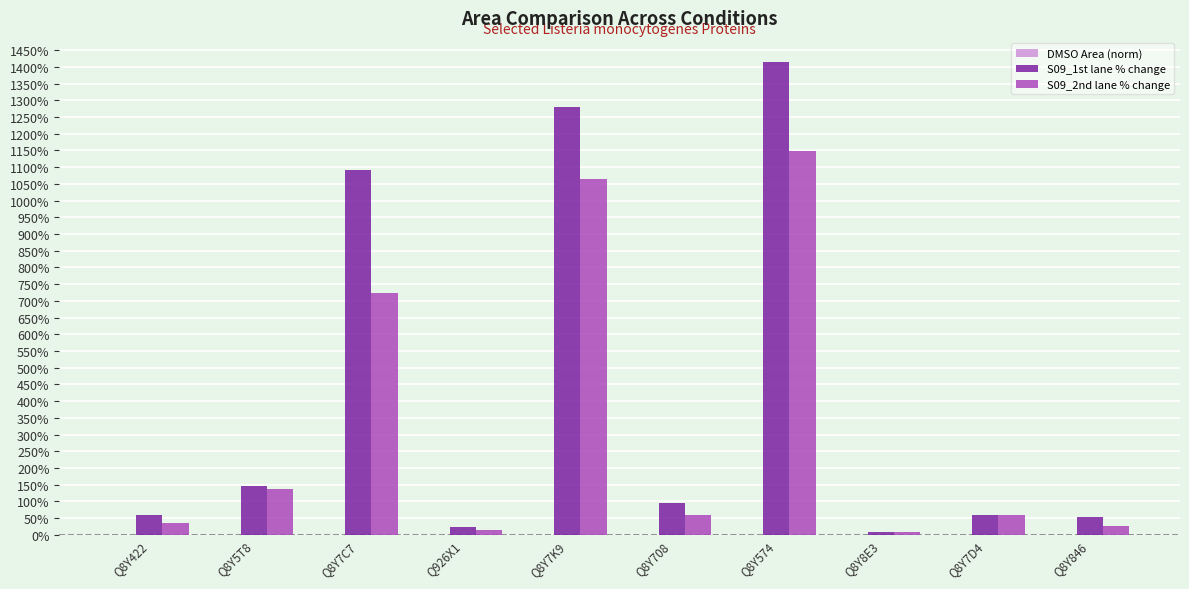

True or false: S09_1st lane % change has a value of 147.3 at Q8Y5T8.

True